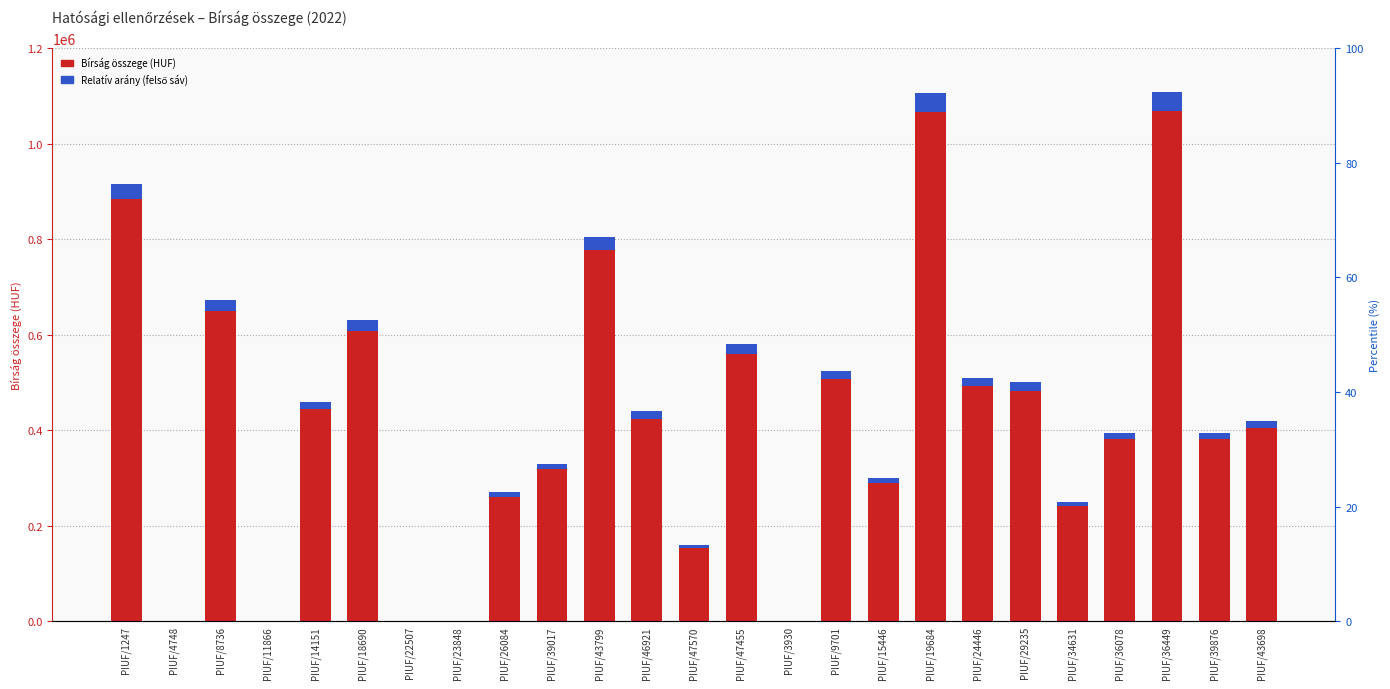

Approximately how many times larger is the value at PIUF/19684 compared to PIUF/15446?

3.7